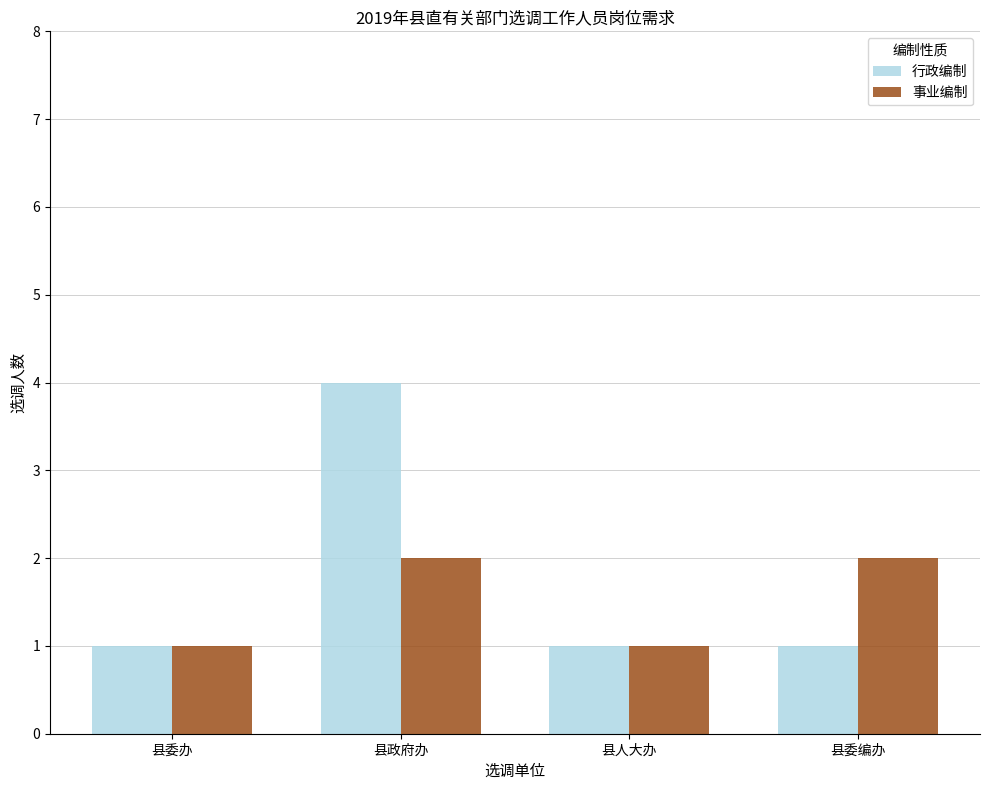

Count the 事业编制 values in the range 1 to 2.

4